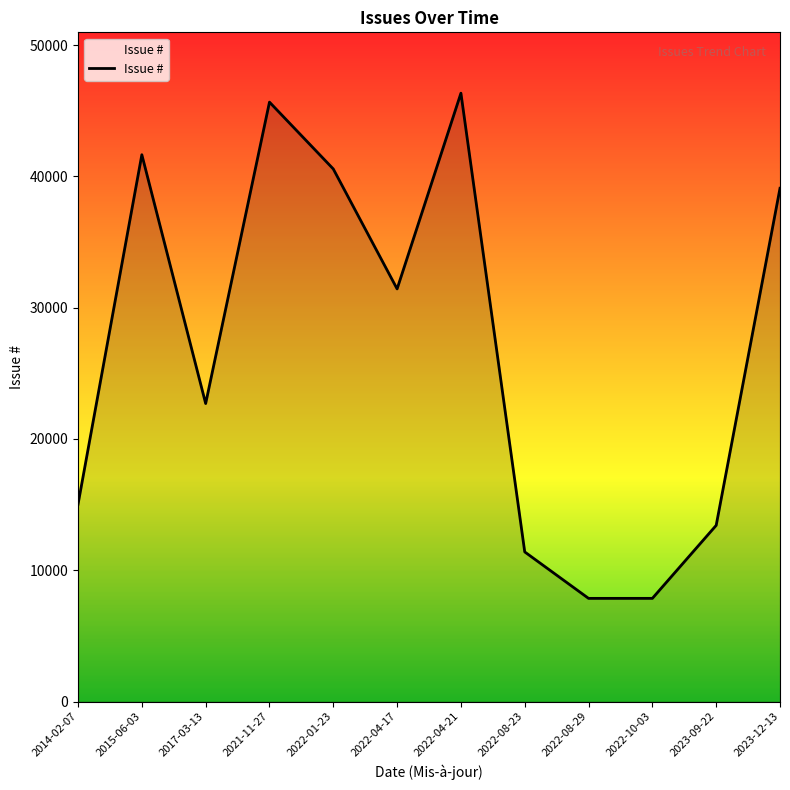

How many series are shown in this chart?

1